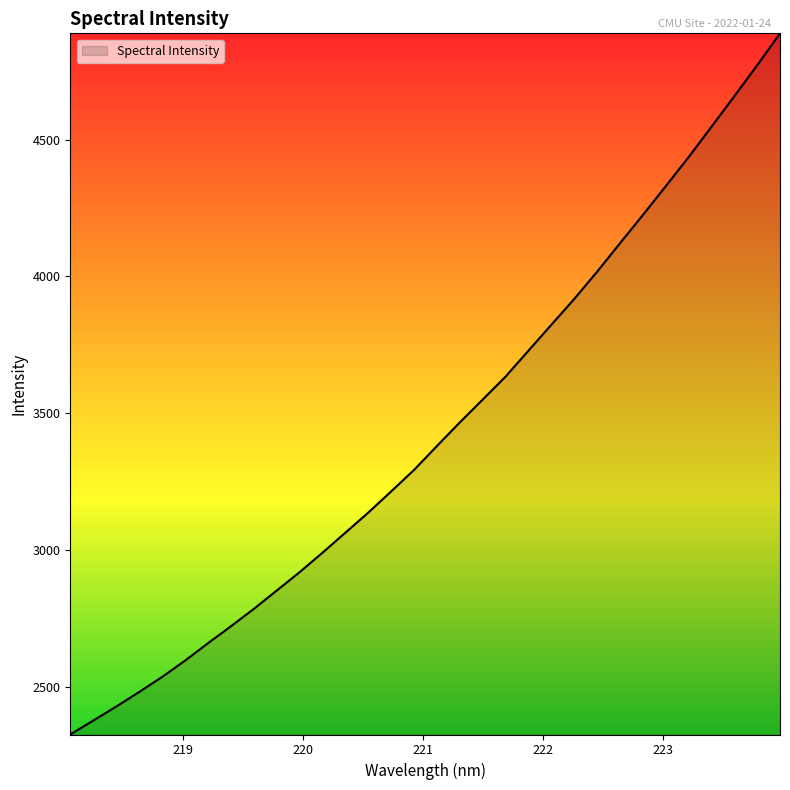

What is the difference between the maximum and minimum values?

2561.8